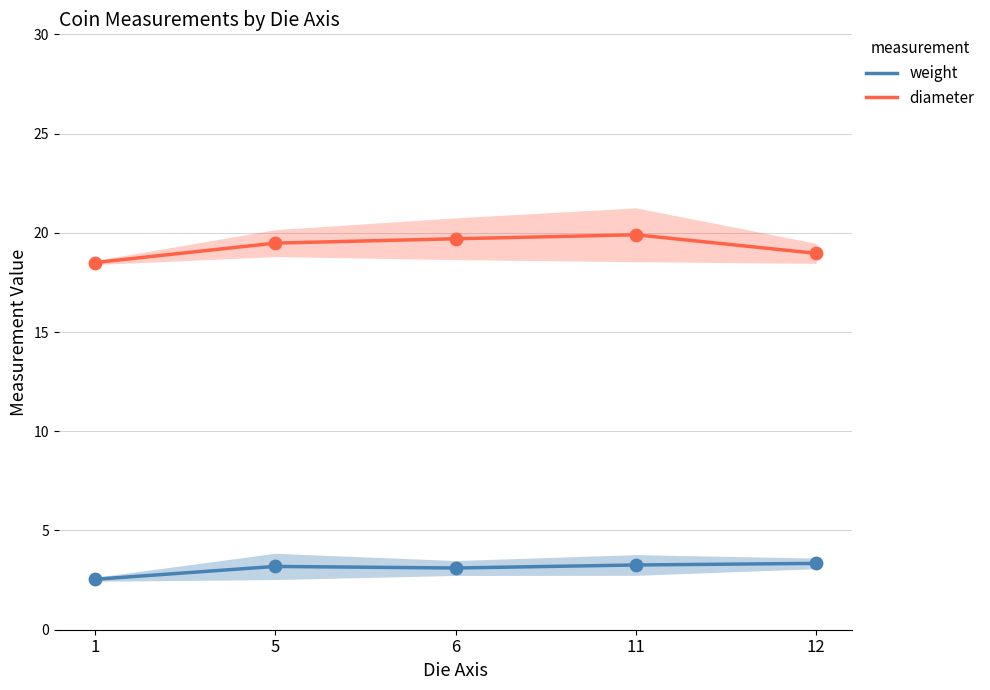

At which category is the sum across all series the highest?

11